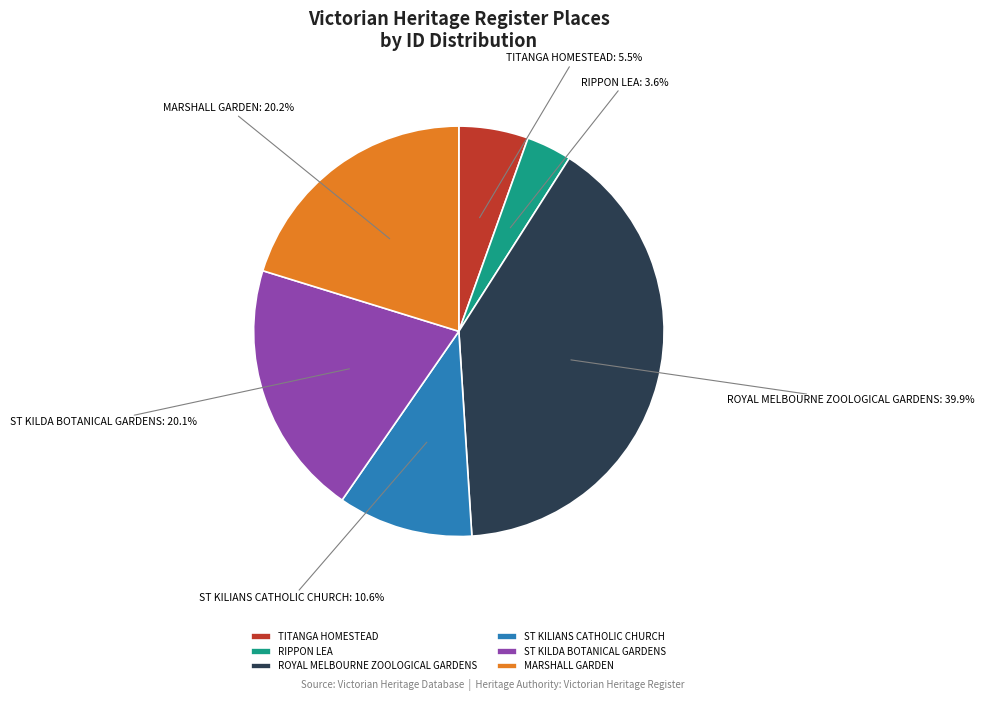

Which slice is the smallest?

RIPPON LEA